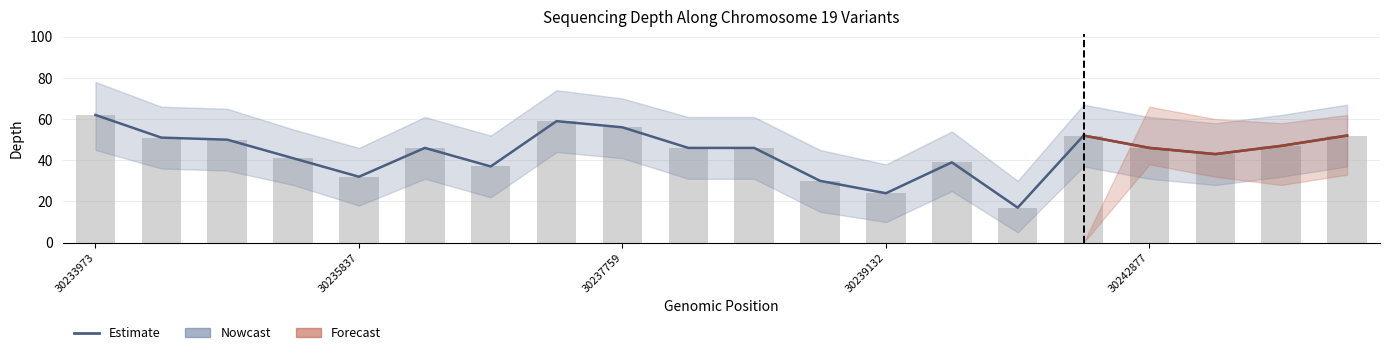

What is the greatest value displayed?

62